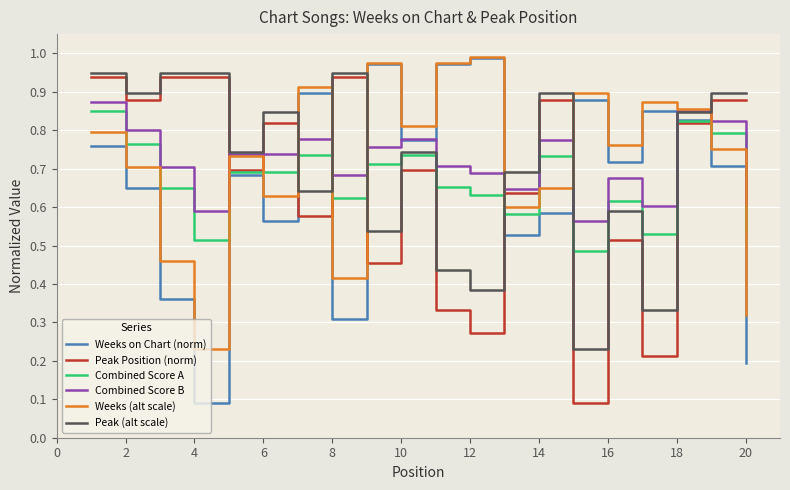

How many lines are shown in the chart?

6